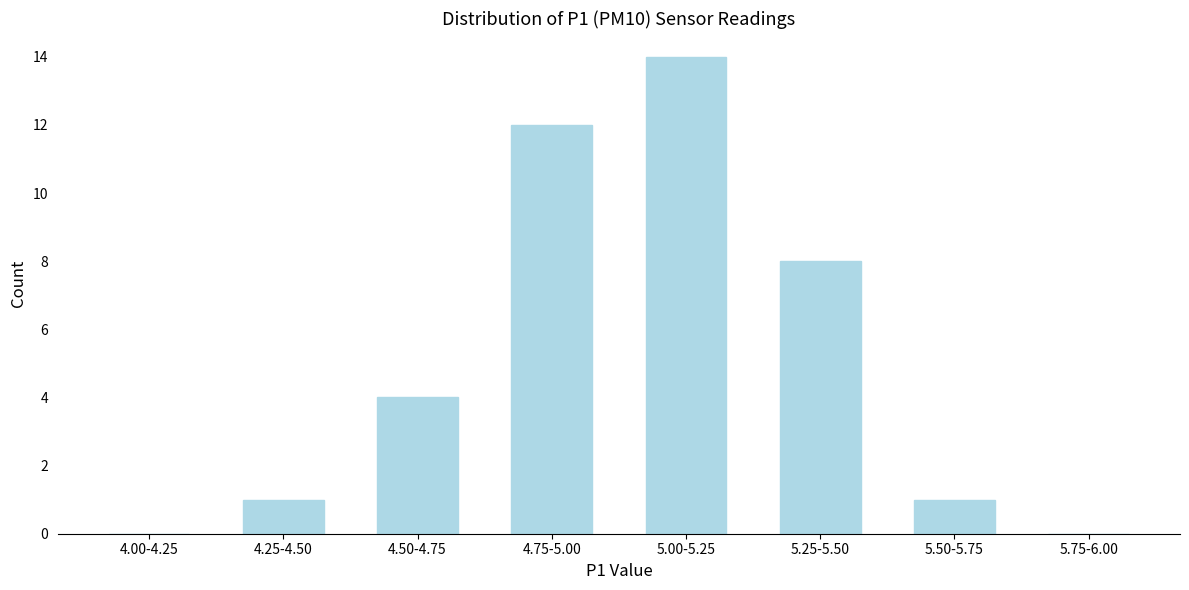

Reading left to right, what are all the values shown in this chart?

4.00-4.25=0	4.25-4.50=1	4.50-4.75=4	4.75-5.00=12	5.00-5.25=14	5.25-5.50=8	5.50-5.75=1	5.75-6.00=0